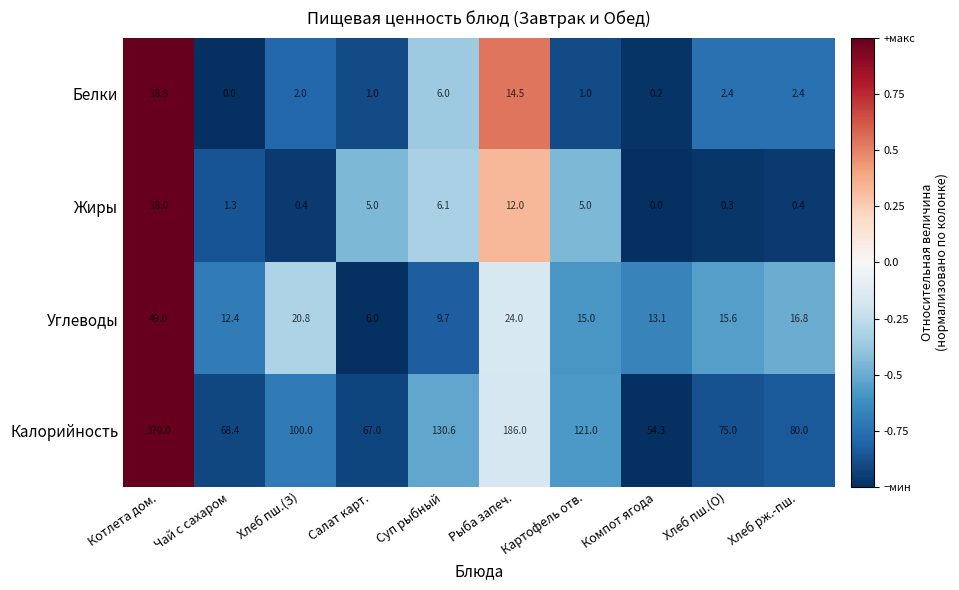

How many data points in Жиры are less than 5?

5